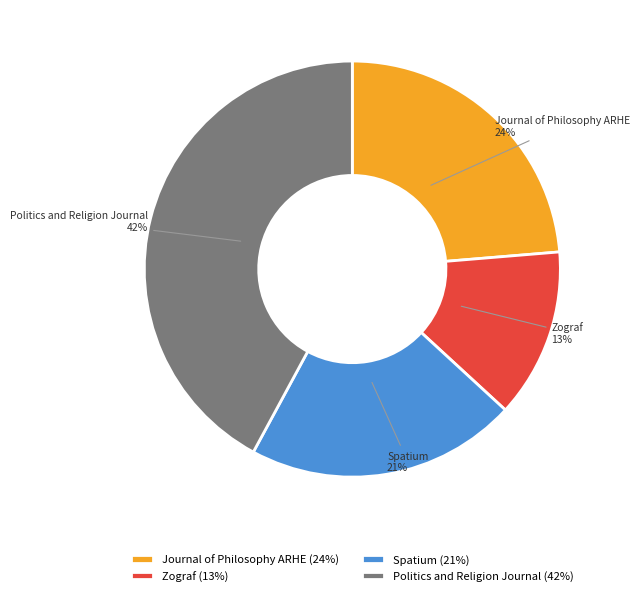

To the nearest percent, what percentage of the pie is Politics and Religion Journal?

42%